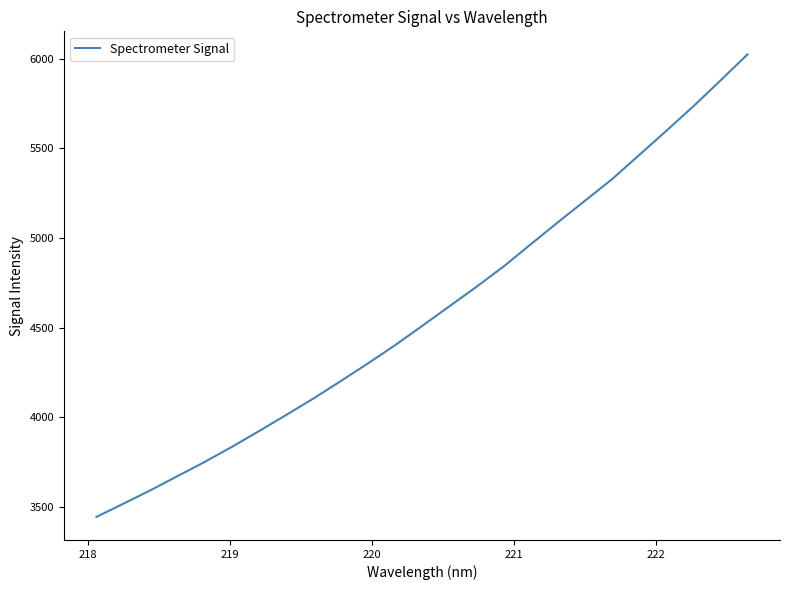

What is the difference between the maximum and minimum values?

2582.1